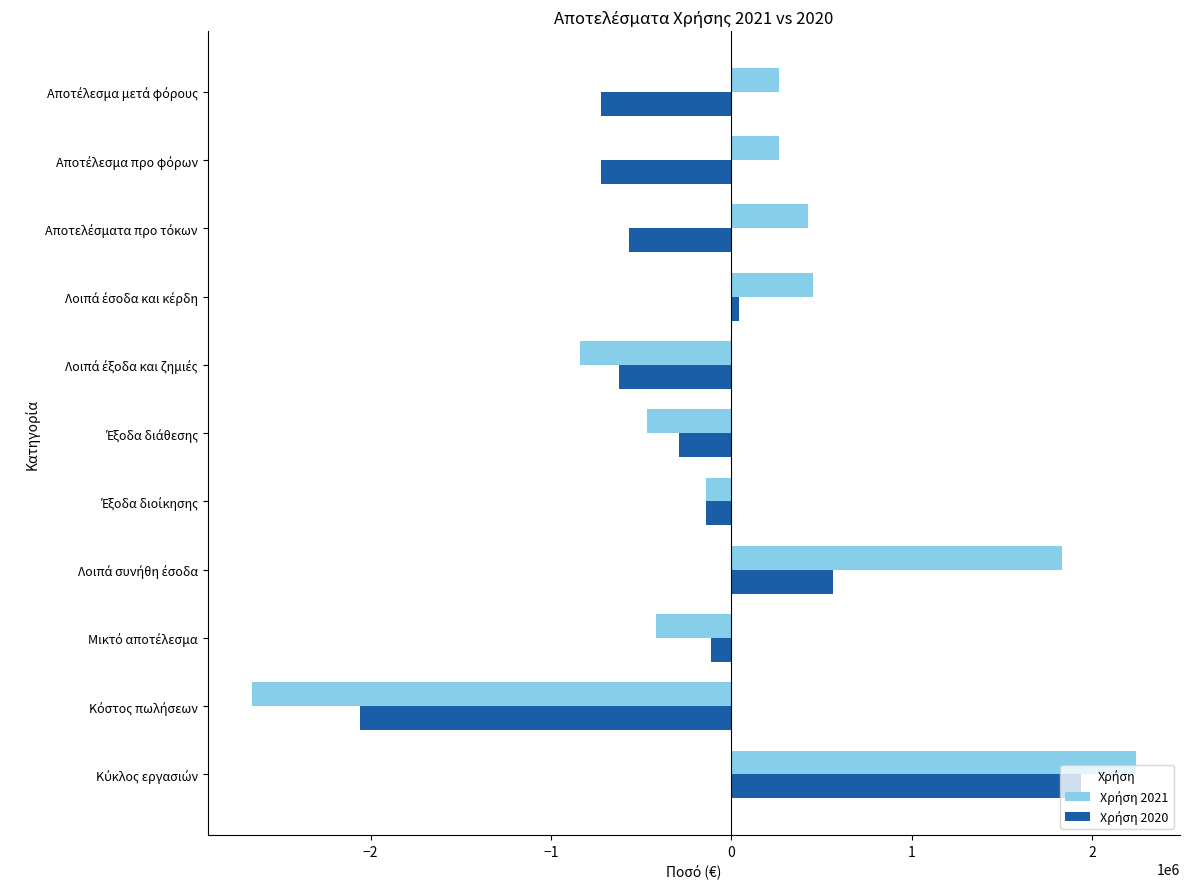

What is the minimum value shown in the chart?

-2657828.1